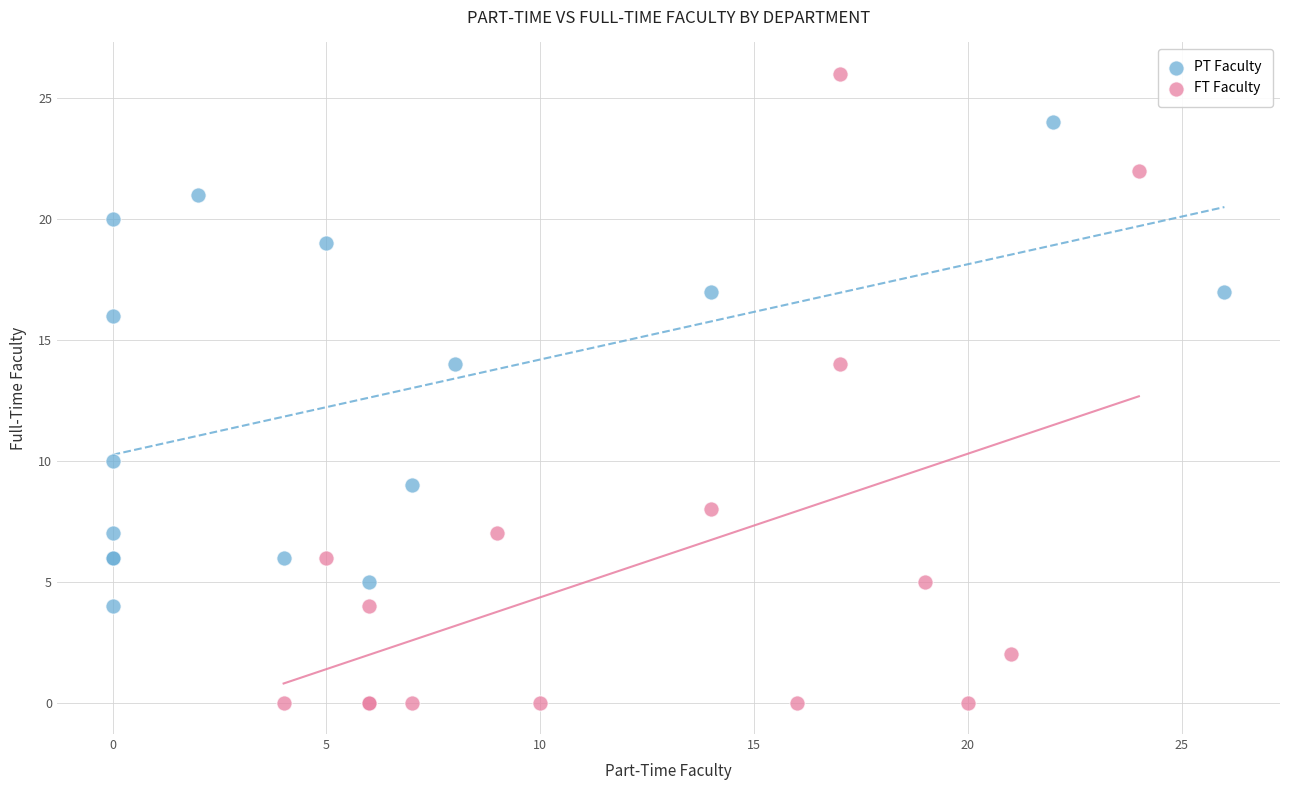

Which series has the widest spread of Y values?

FT Faculty